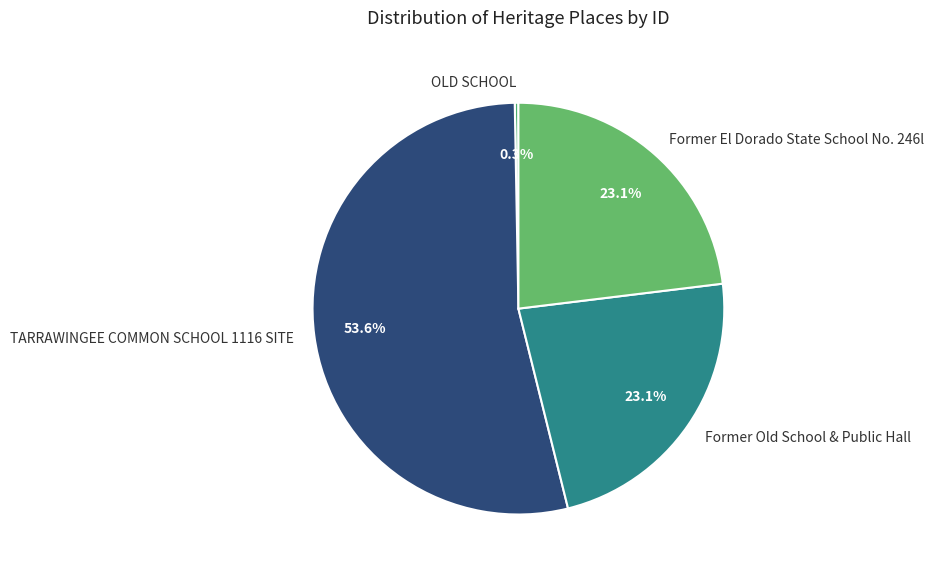

Is Former Old School & Public Hall the majority of the pie?

No